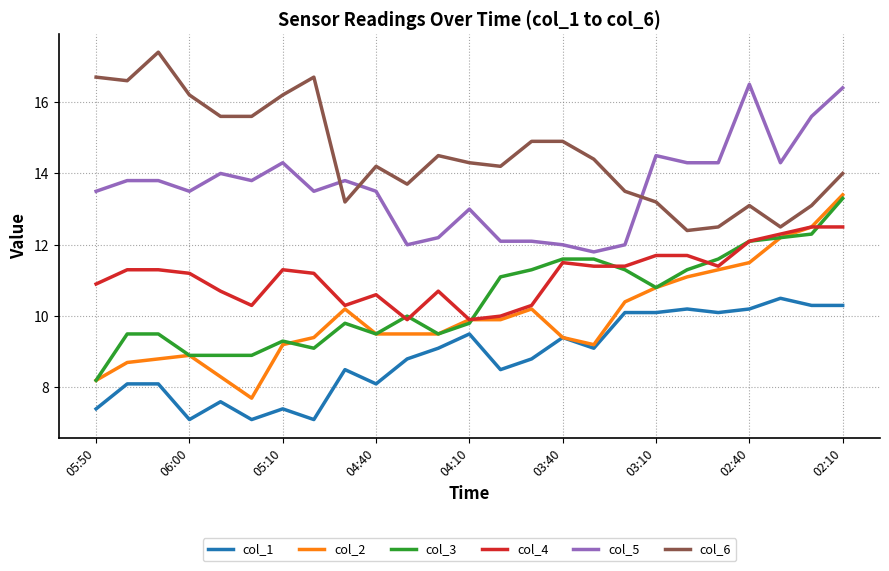

What is the highest value of the col_5 series?

16.5